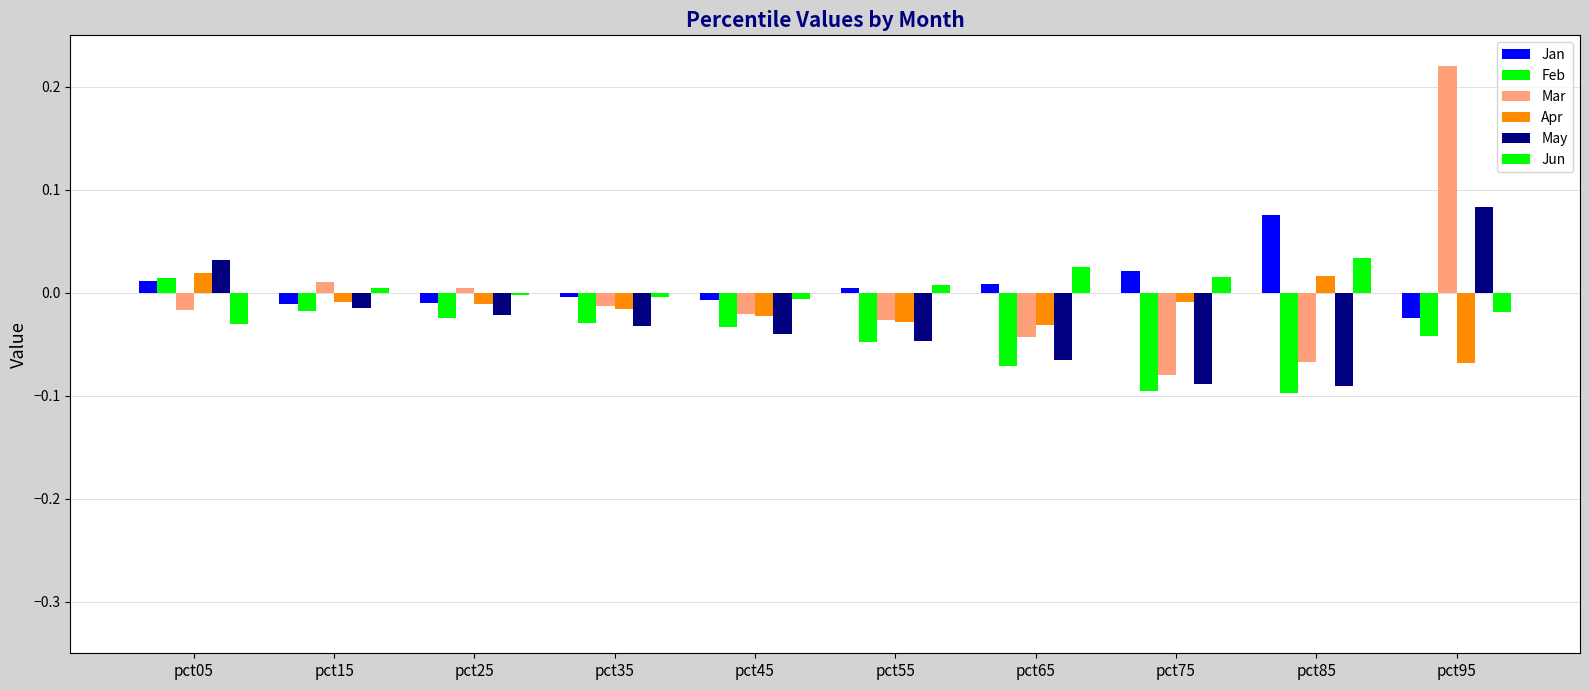

At how many categories does at least one series exceed 0?

8